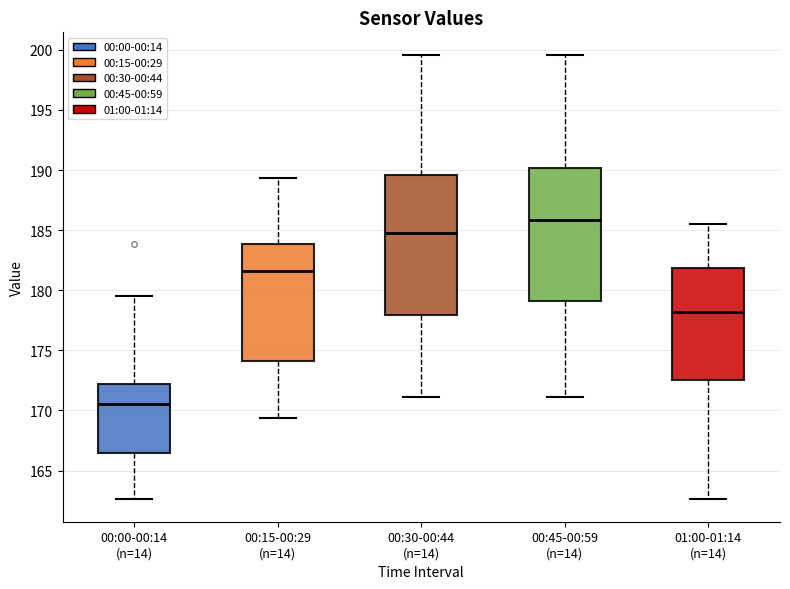

Where does the upper whisker of the box for 00:30-00:44 (n=14) end on the y-axis? The values are not printed on the chart, so give them approximately, as read against the axis.

199.5